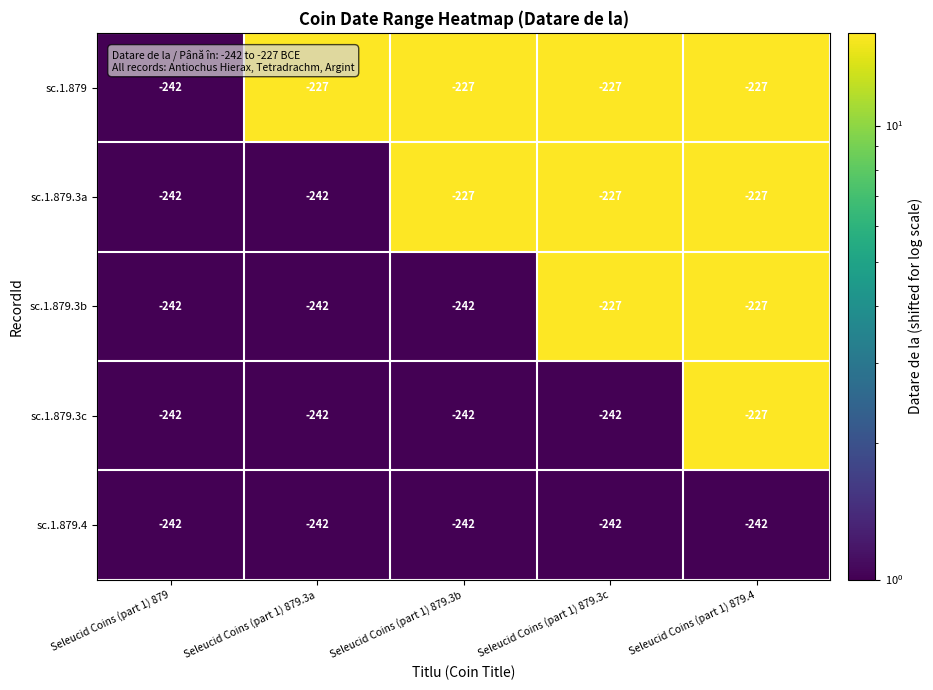

What is the total value across all series at Seleucid Coins (part 1) 879?

-1210